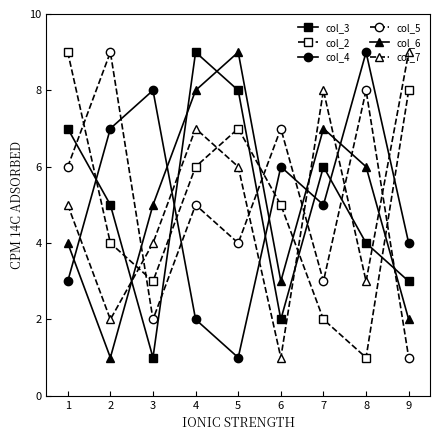

Rank the categories by col_3 value from highest to lowest.

4, 5, 1, 7, 2, 8, 9, 6, 3